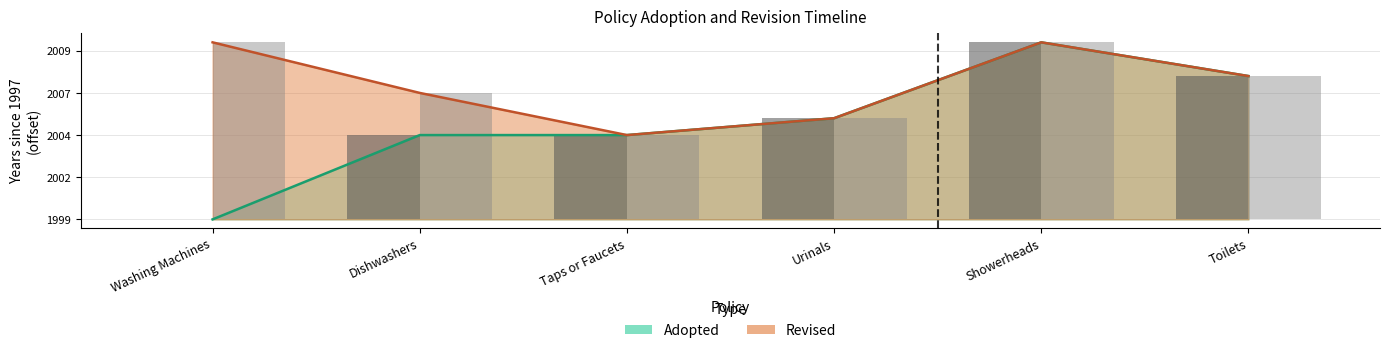

What are all the series names shown in the legend?

Adopted (bar), Revised (bar)